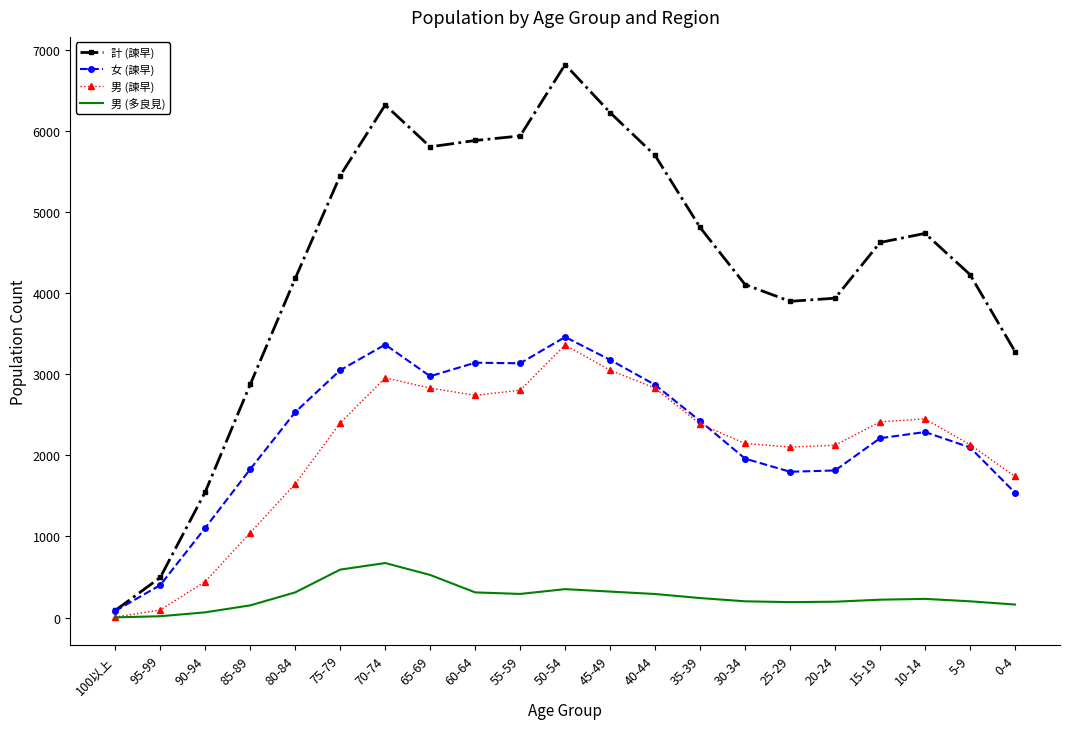

Which series has the largest total across all categories?

計 (諫早)